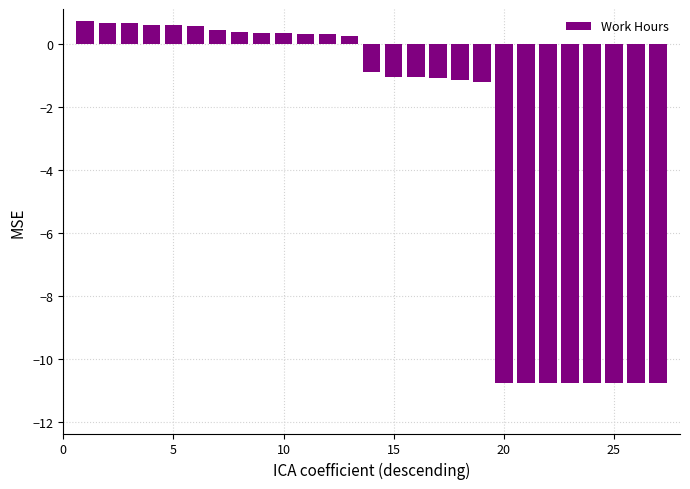

What is the value of the 23rd bar from the left?

-10.8